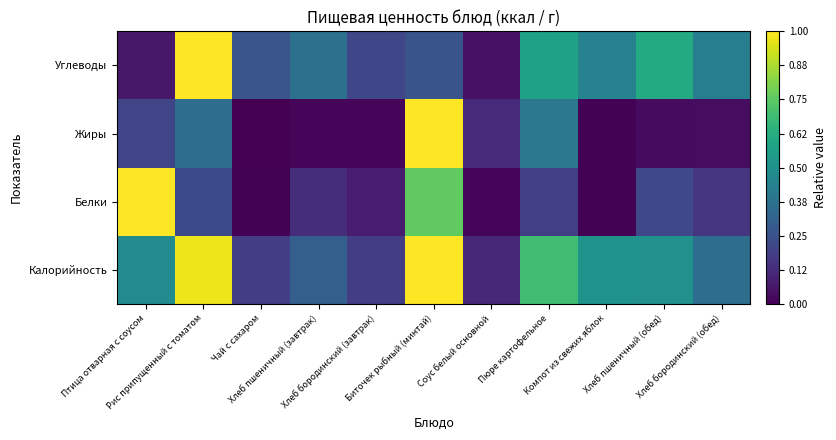

List the series in order of their peak value, highest first.

Калорийность, Белки, Жиры, Углеводы